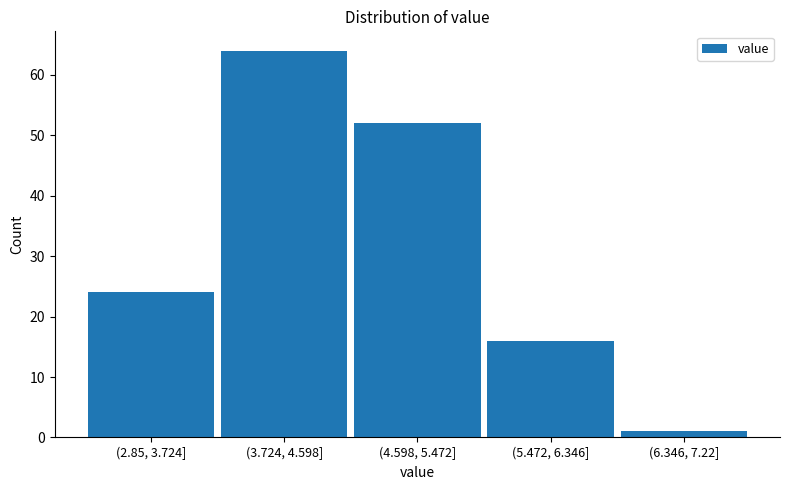

Reading left to right, extract all data points from this chart.

24	64	52	16	1